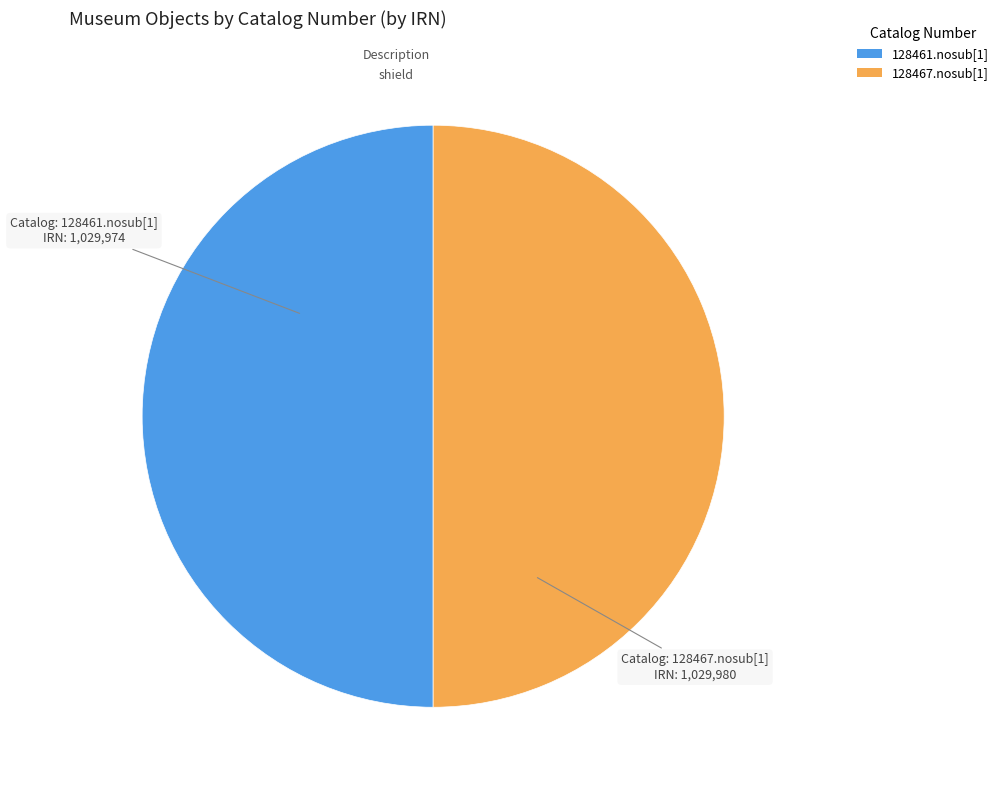

What is the ratio of the value at 128467.nosub[1] to the value at 128461.nosub[1]?

1.0